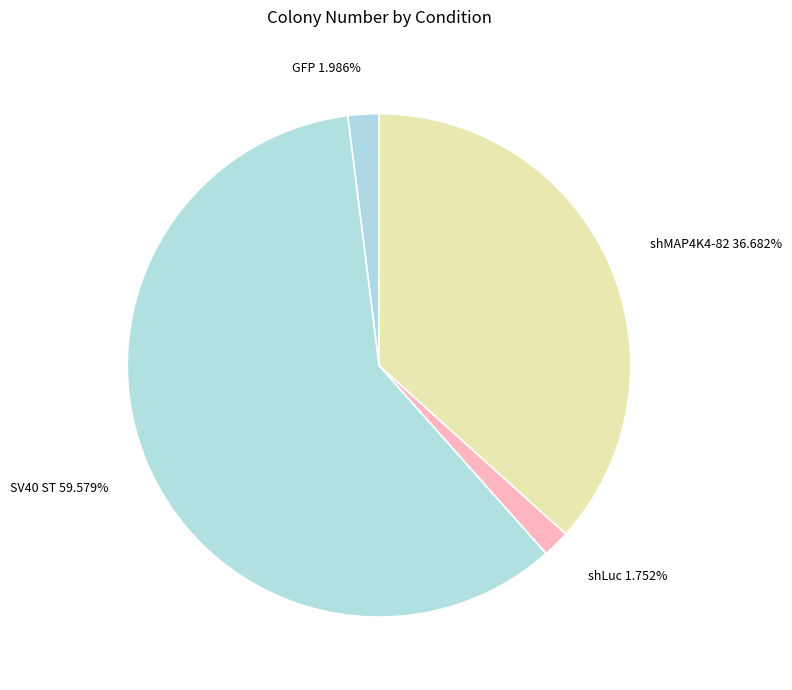

How many segments does this pie chart have?

4